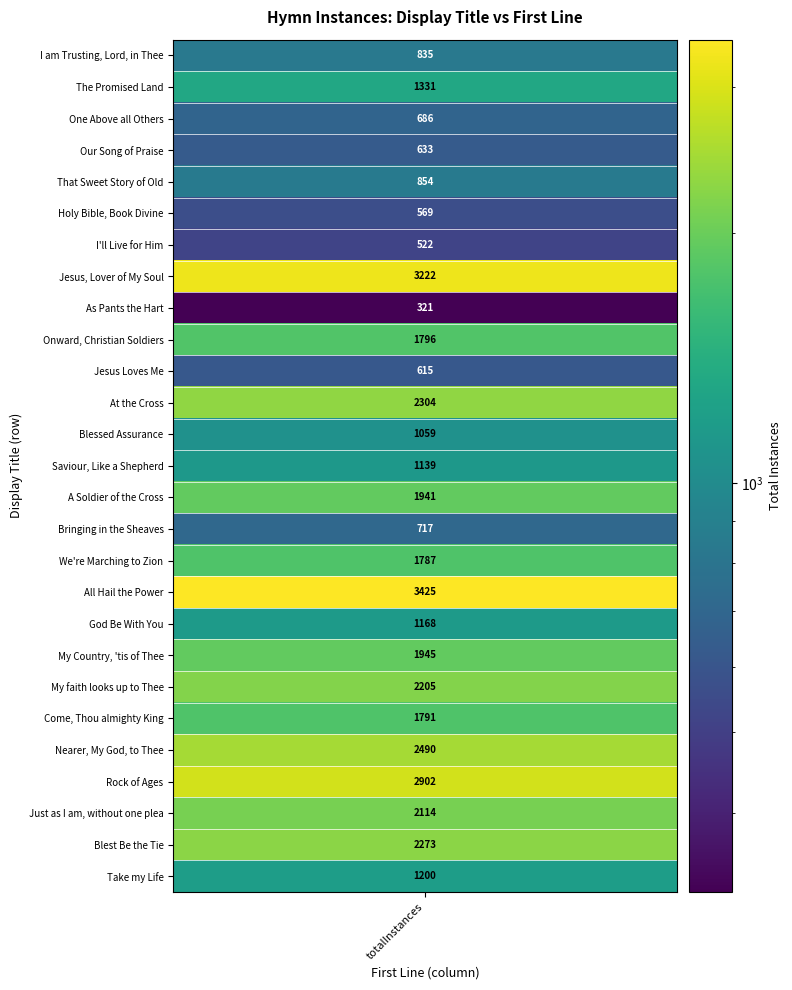

Approximately how many times larger is the value at Our Song of Praise compared to Jesus Loves Me?

1.0